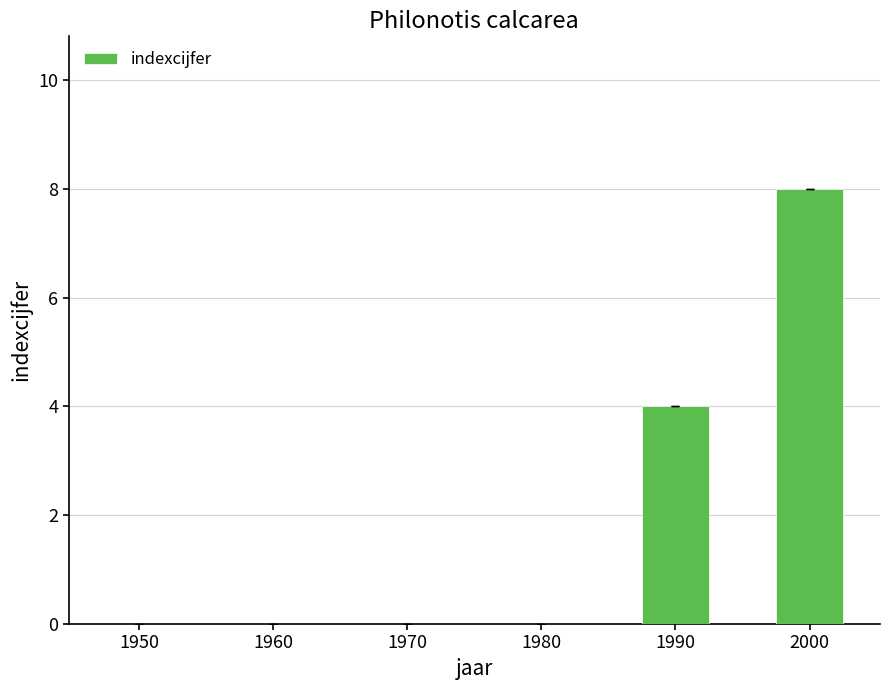

What is the sum of all values?

12